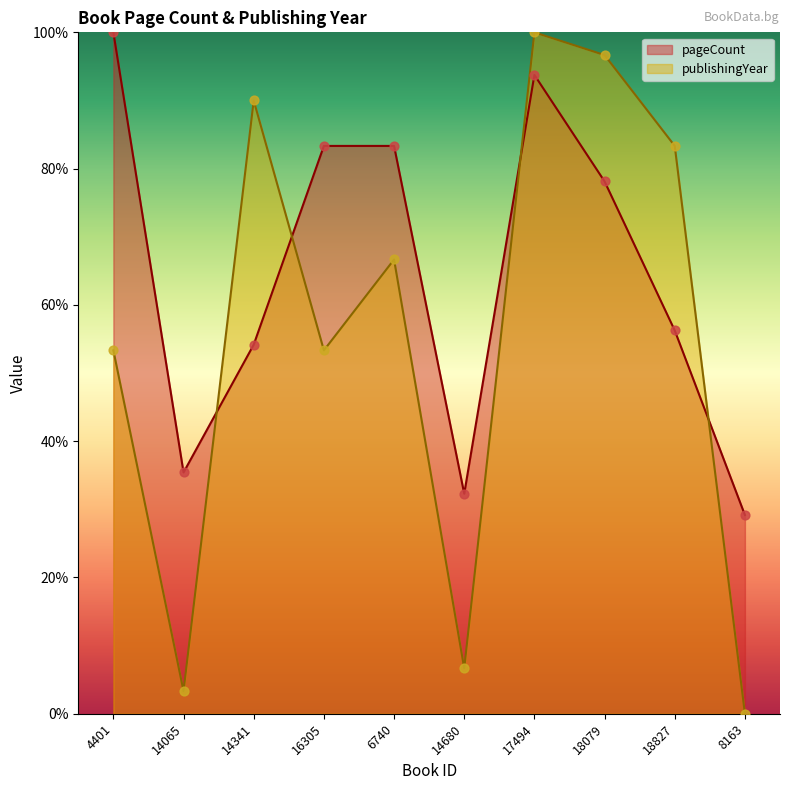

Which series has the largest total across all categories?

pageCount